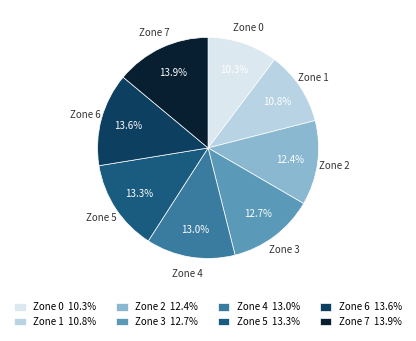

How many segments does this pie chart have?

8